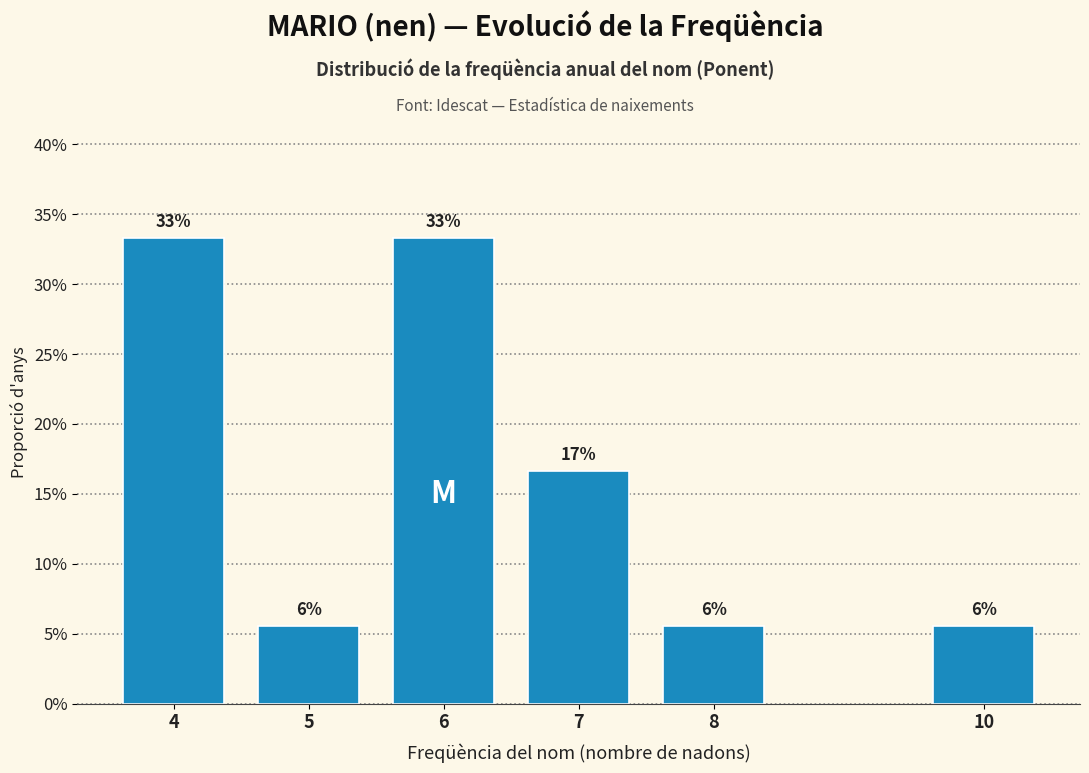

Does the chart contain any negative values?

No